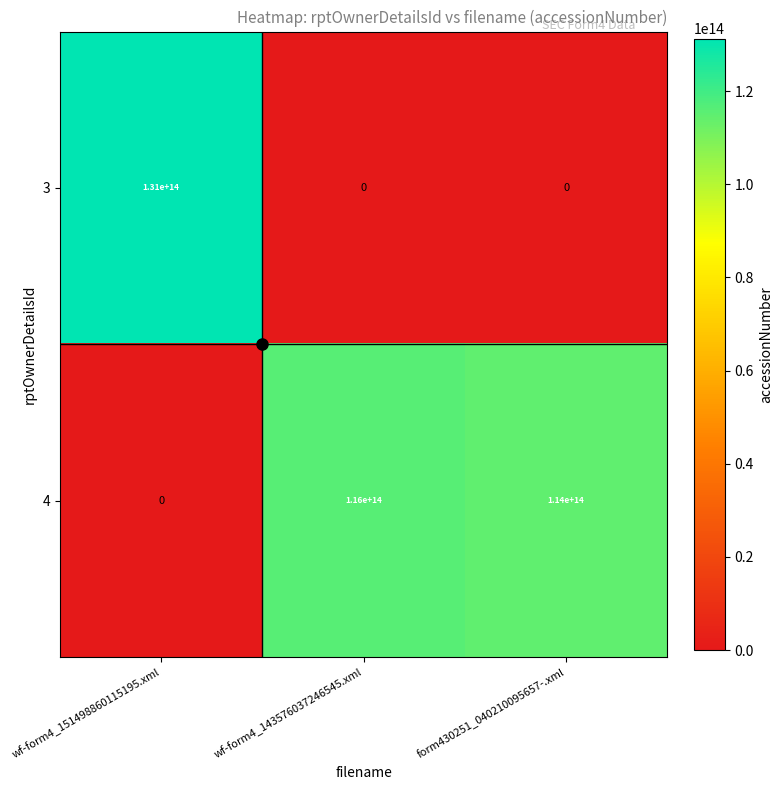

At which category is the sum across all series the highest?

wf-form4_151498860115195.xml